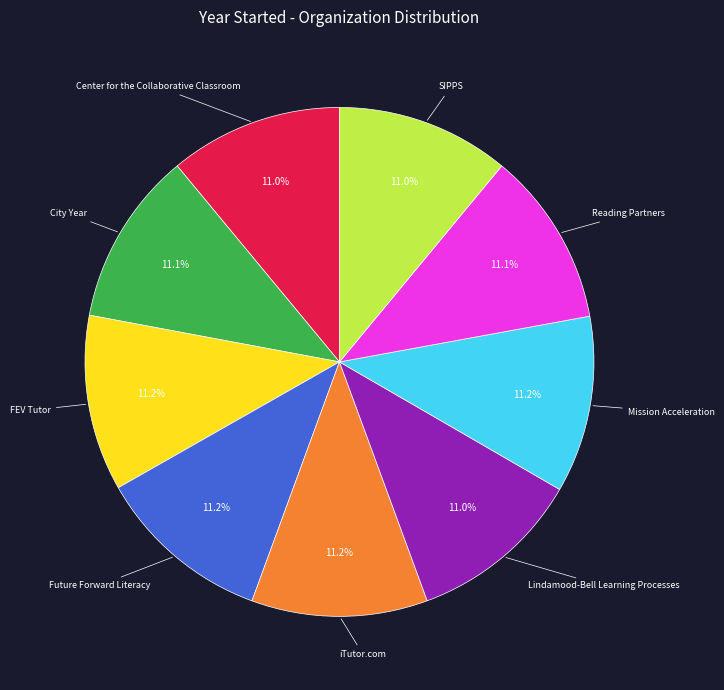

Is there any slice that represents more than half of the pie?

No